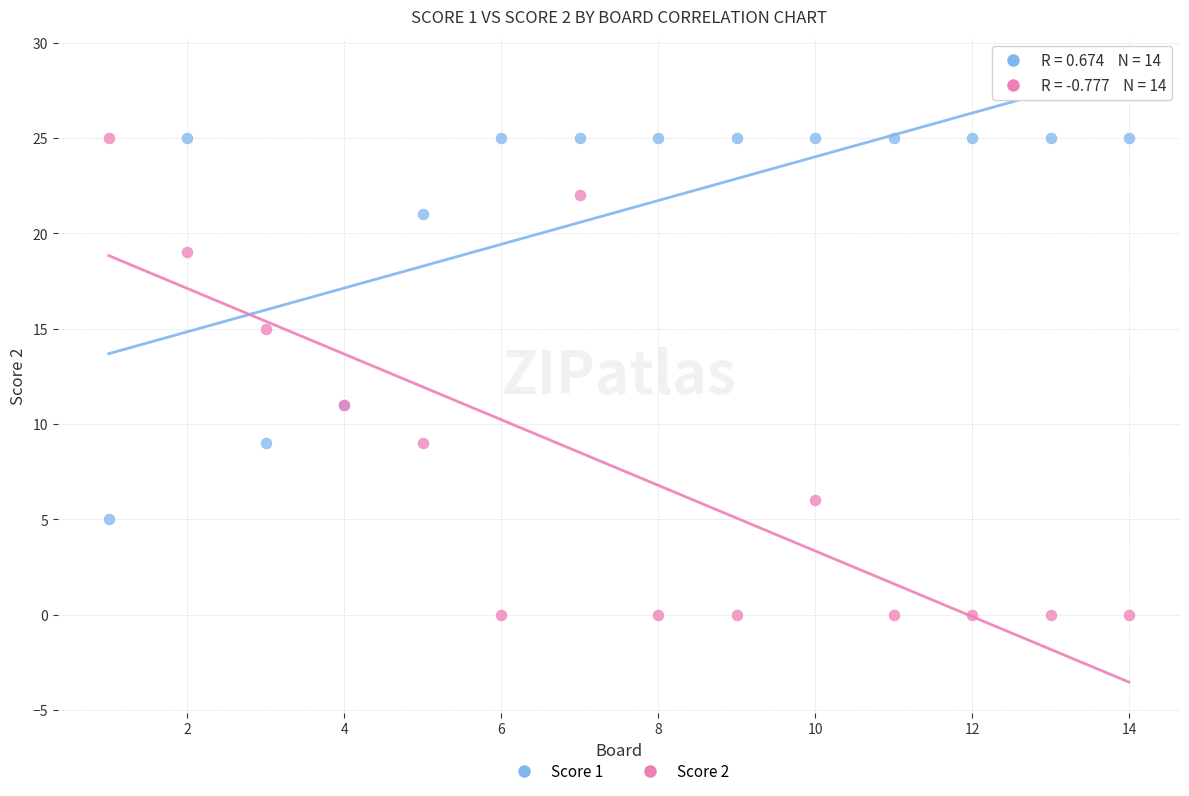

Which series contains the lowest Y value?

Score 2